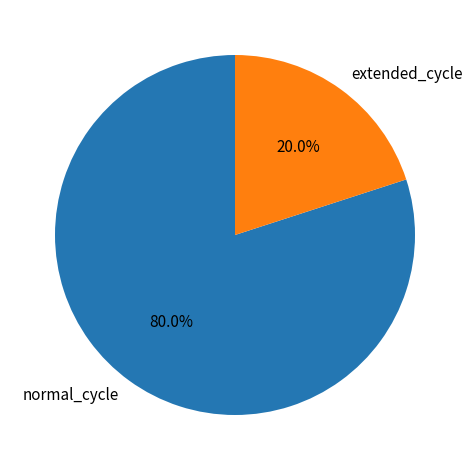

Rank the categories by value from lowest to highest.

extended_cycle, normal_cycle